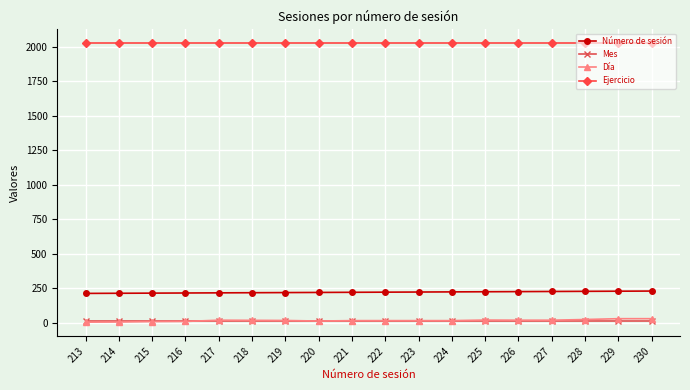

The Número de sesión series shows 227 at 227. True or false?

True